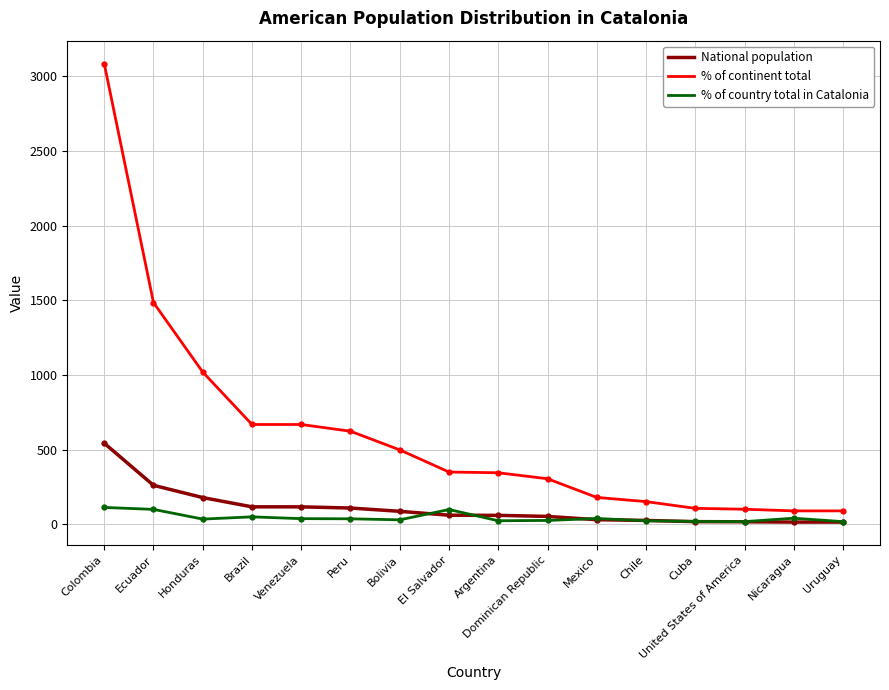

Which series has the largest range (max minus min)?

% of continent total